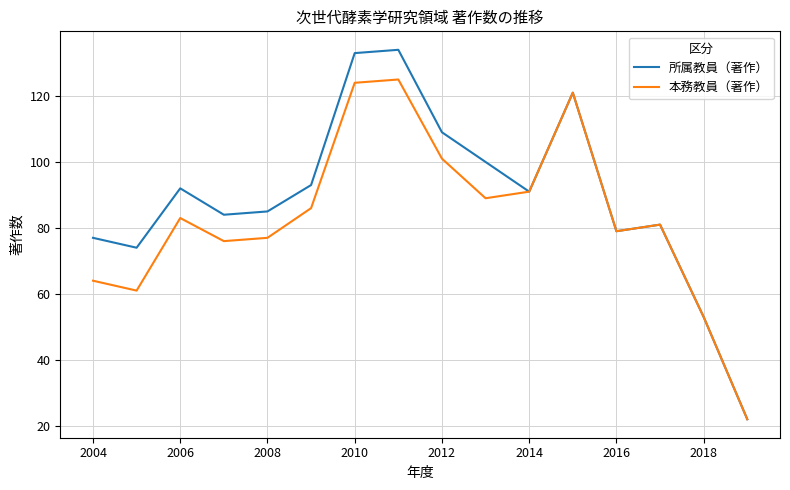

What is the highest value of the 所属教員（著作） series?

134